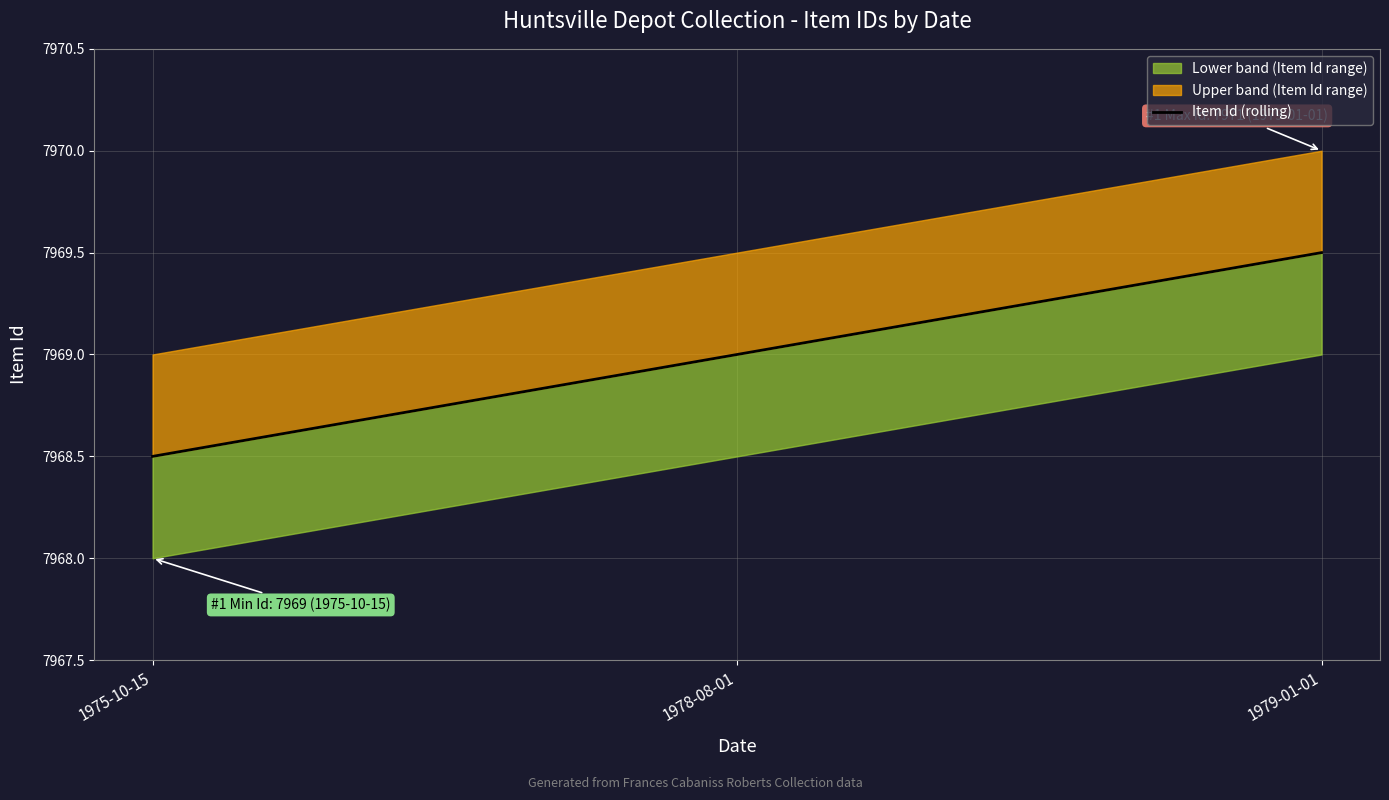

Which label corresponds to the smallest value in the chart?

1975-10-15